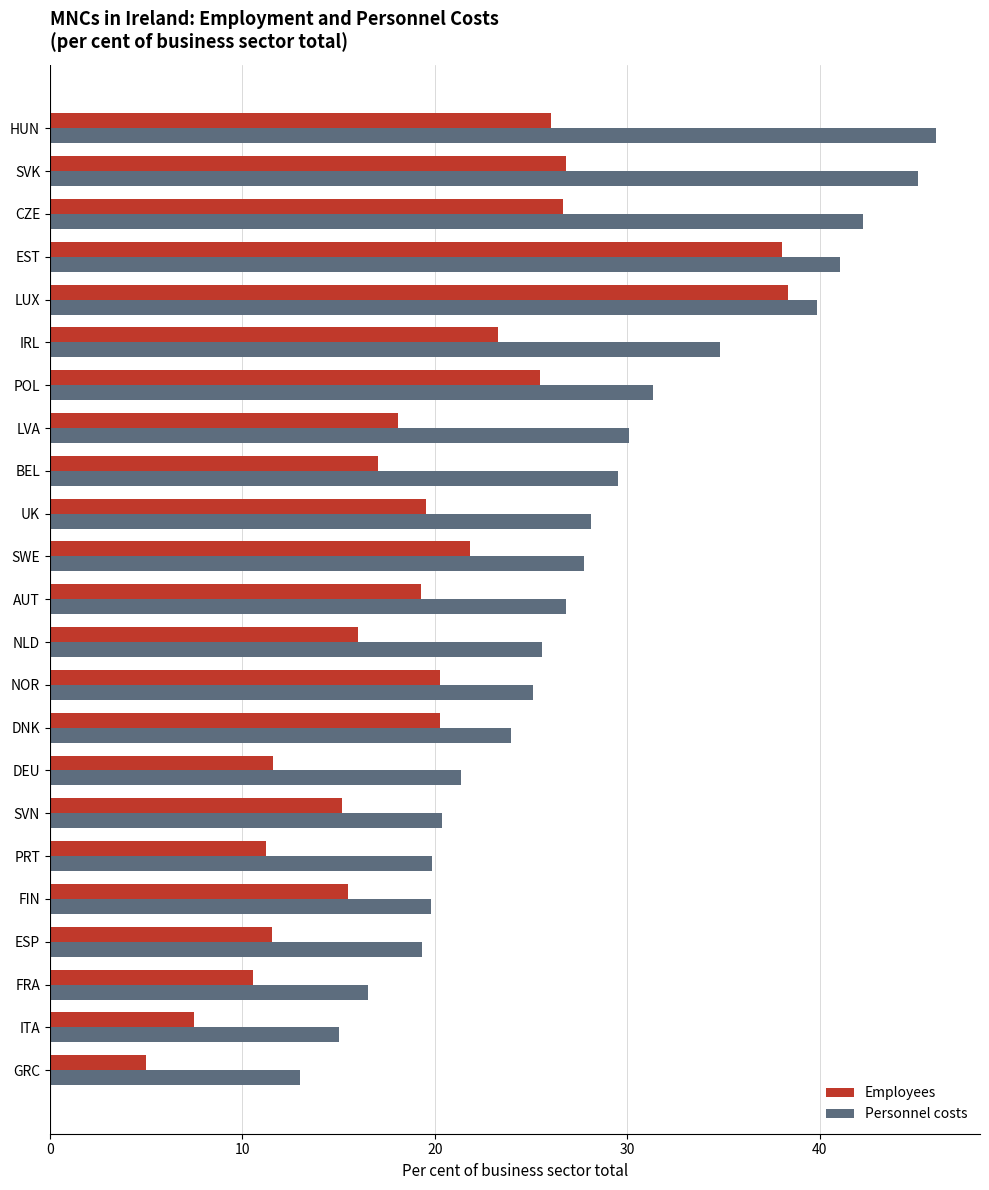

How many data points in Employees are above 19?

12